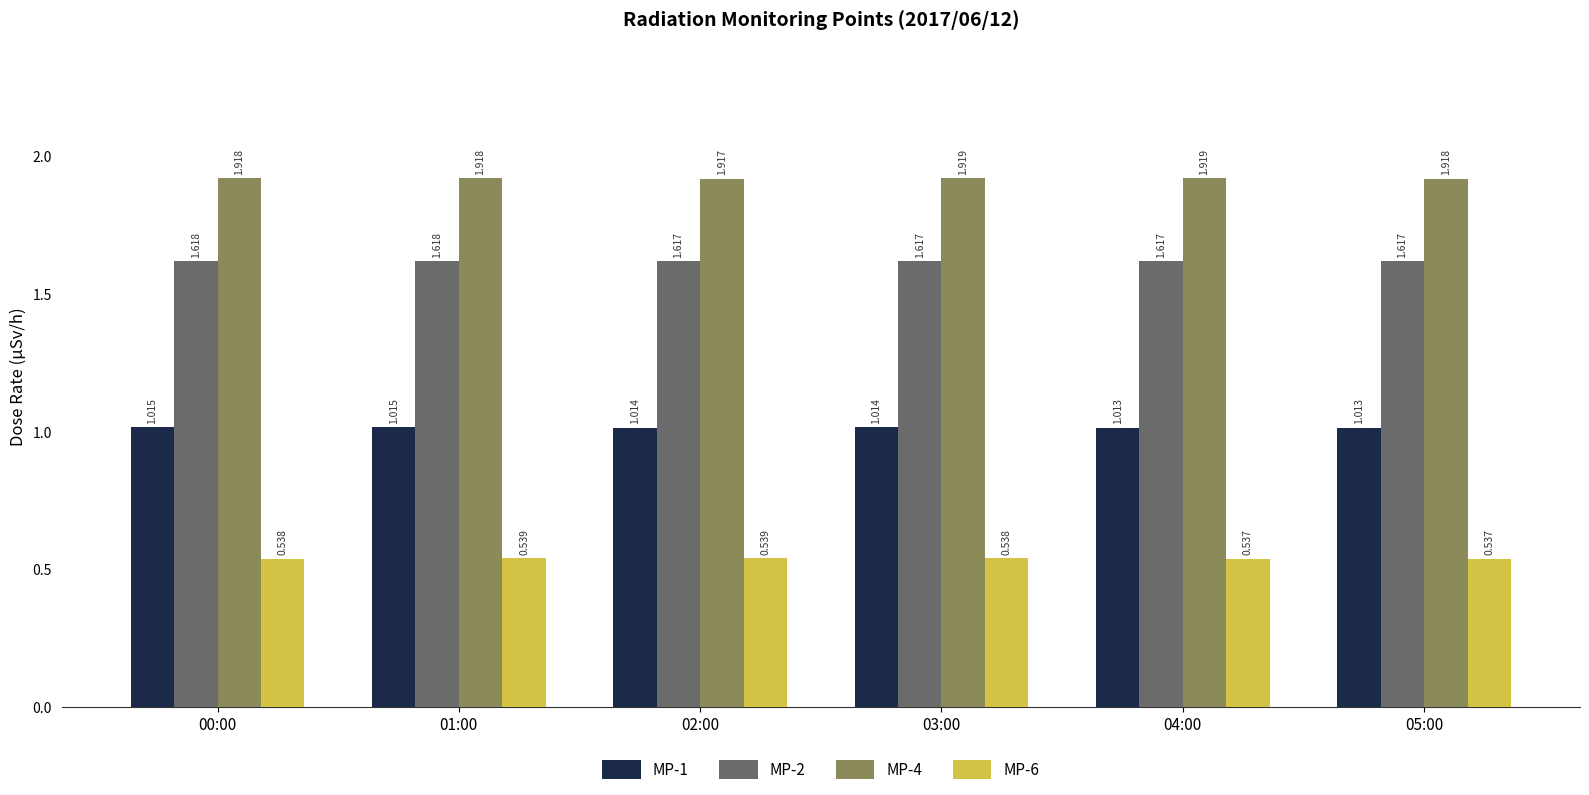

Is the value of MP-6 at 01:00 greater than the value of MP-4 at 02:00?

No